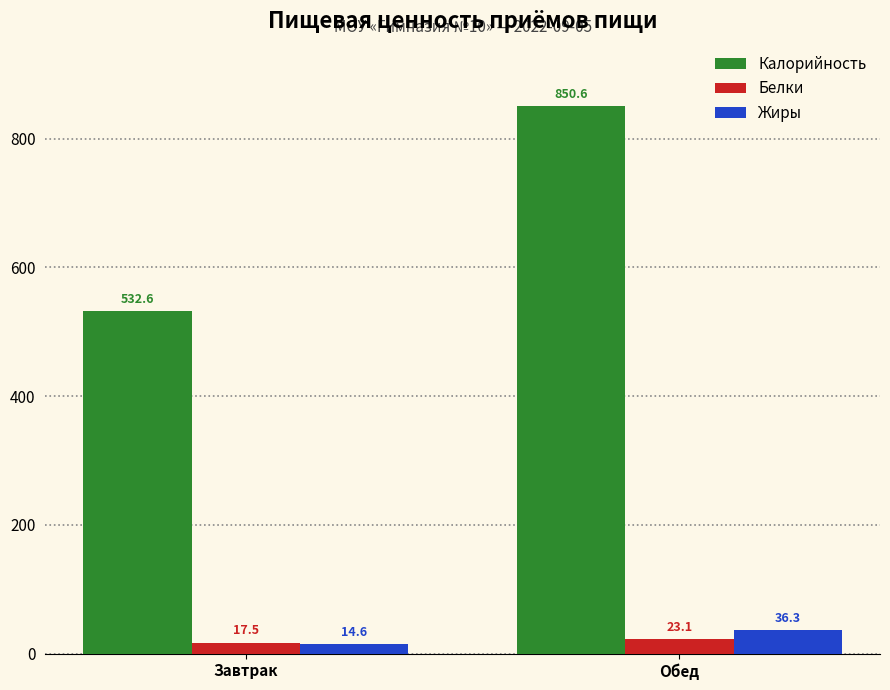

Reading left to right, extract all data points from this chart.

Калорийность: Завтрак=532.6	Обед=850.6
Белки: Завтрак=17.5	Обед=23.1
Жиры: Завтрак=14.6	Обед=36.3